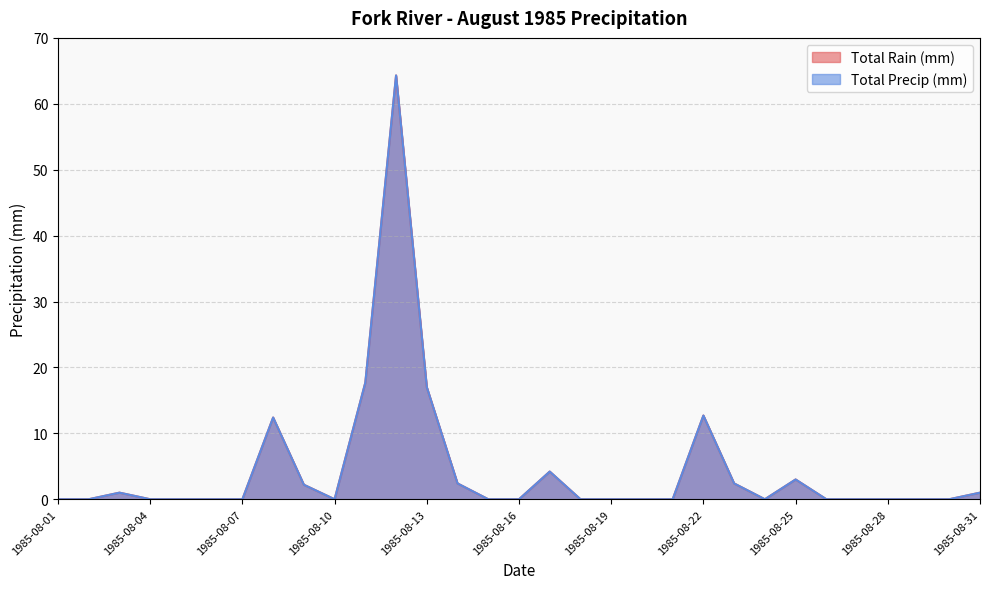

True or false: Total Precip (mm) and Total Rain (mm) intersect in this chart.

False